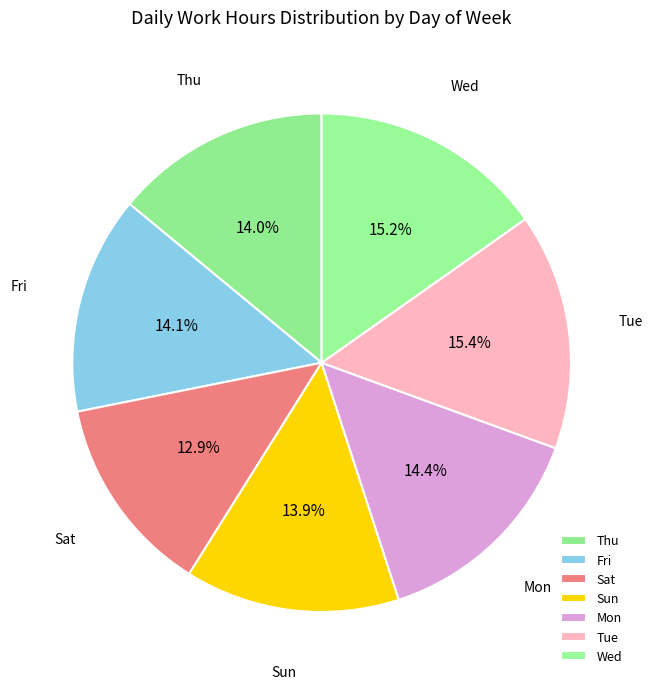

Which slice is the smallest?

Sat